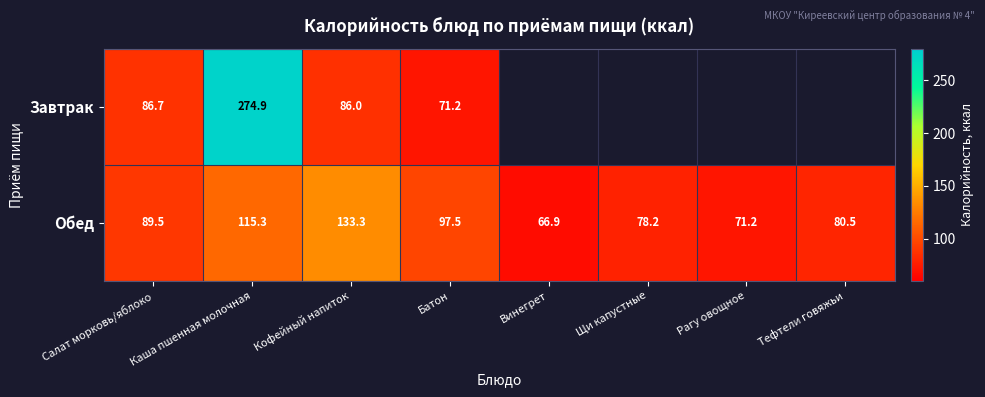

Where is Обед nearest to the value 100?

Батон